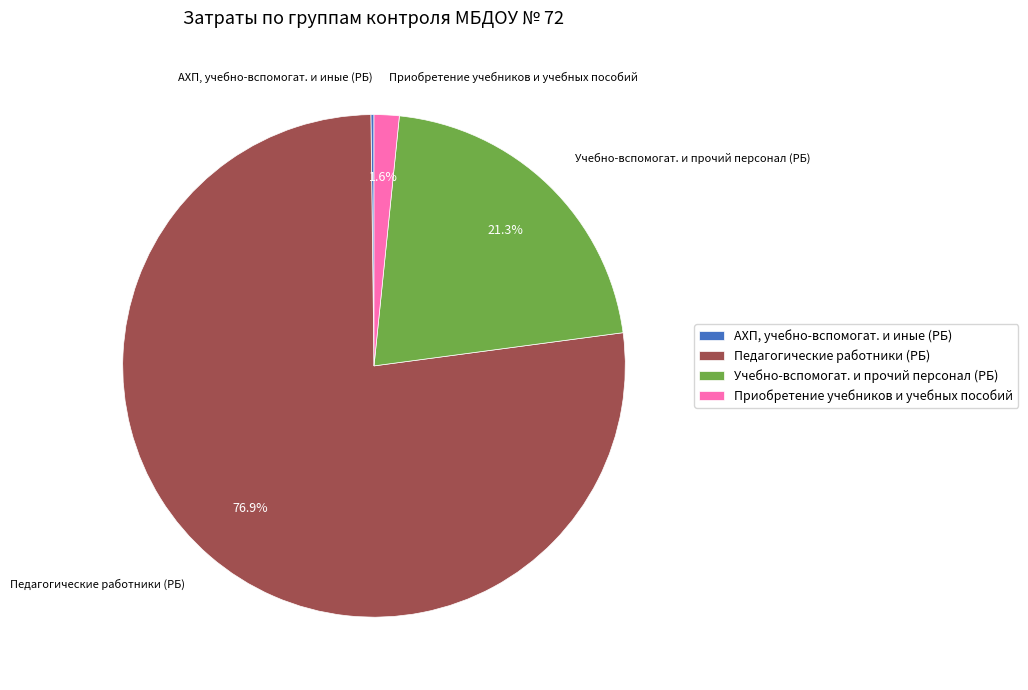

The Педагогические работники (РБ) slice represents 83% of the pie. True or false?

False